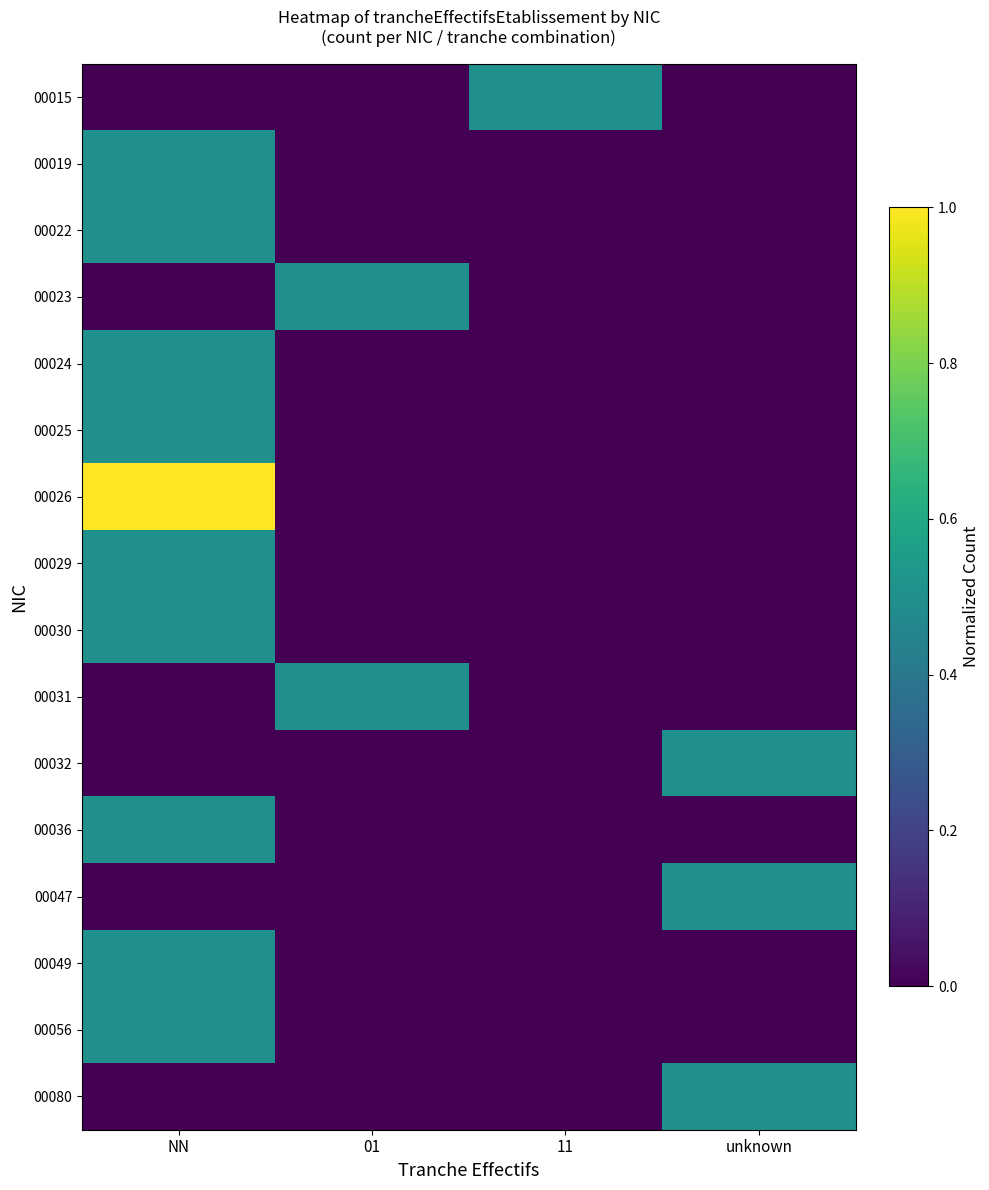

What is the total value across all series at 11?

0.5